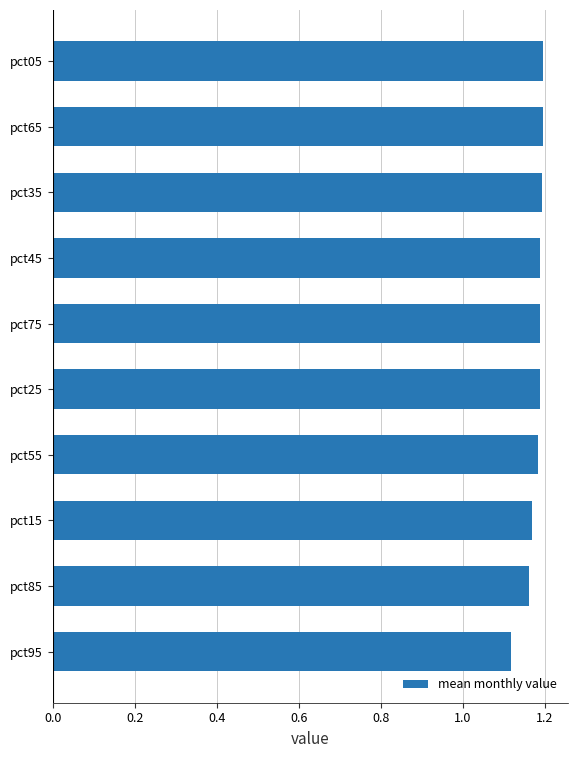

Approximately how many times larger is the value at pct05 compared to pct25?

1.0